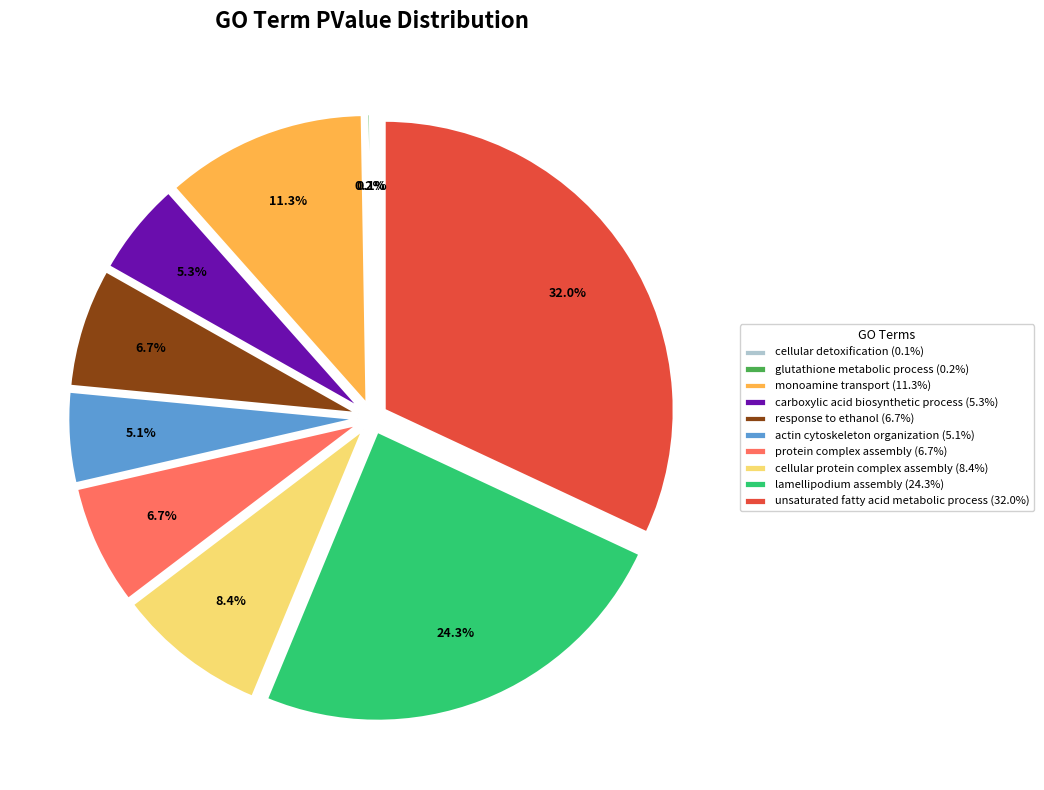

To the nearest percent, what is the combined percentage of actin cytoskeleton organization and carboxylic acid biosynthetic process?

10%